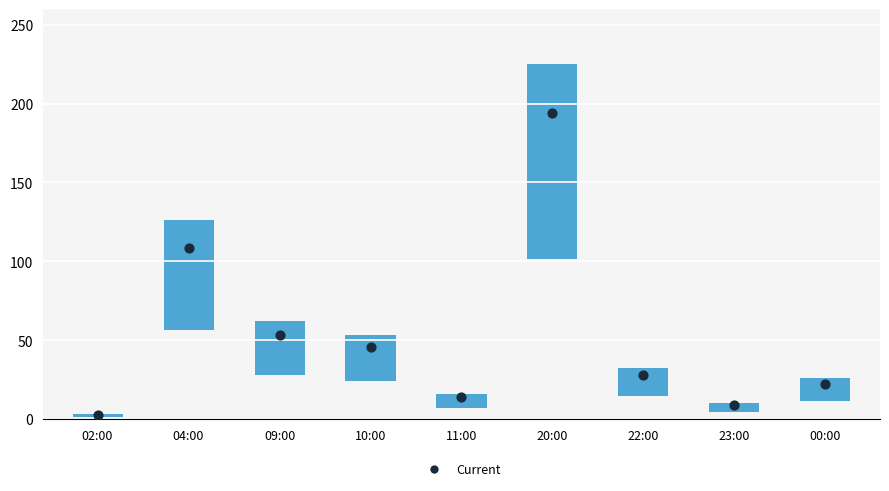

Is the value of Current at 04:00 greater than the value of col_3 at 10:00?

Yes